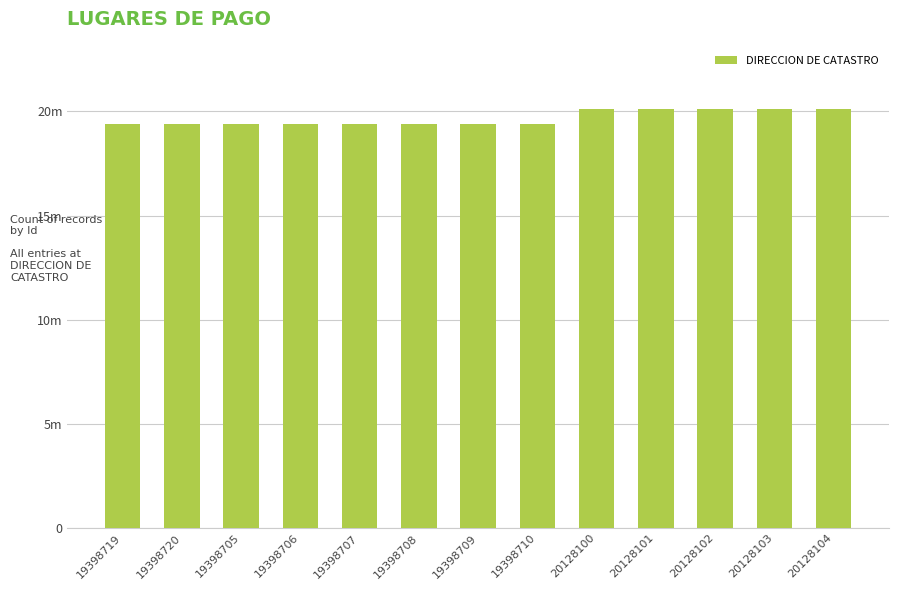

Does the chart contain any negative values?

No